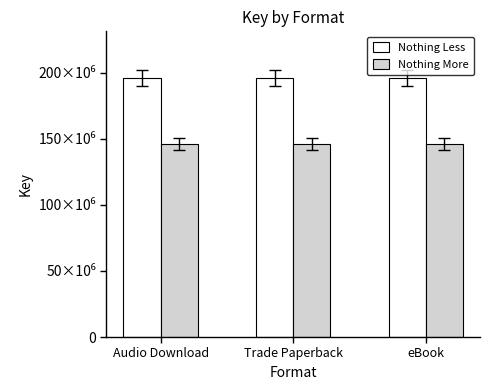

Rank the series by their average value, from lowest to highest.

Nothing More, Nothing Less